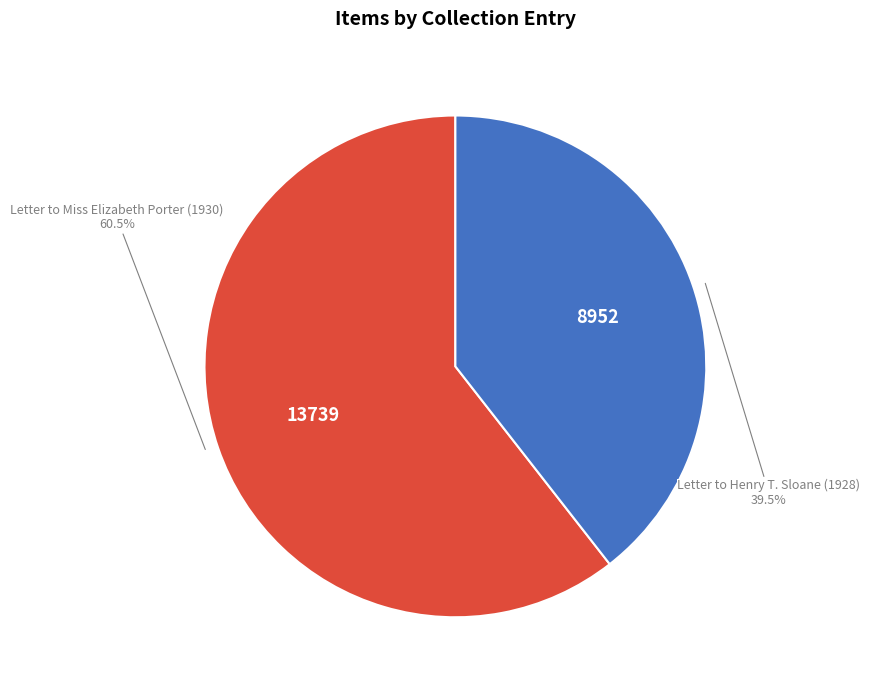

Is there a majority slice in this chart?

Yes